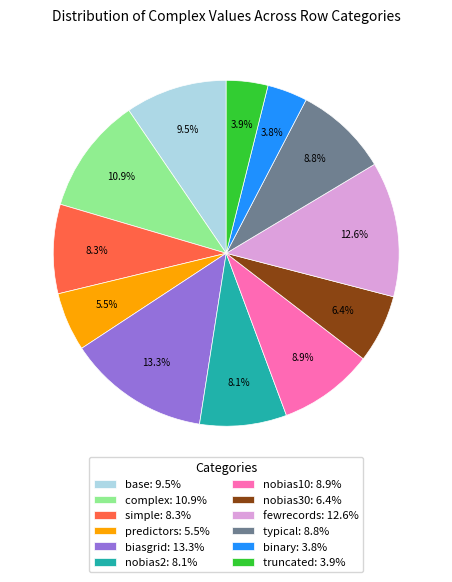

How many segments does this pie chart have?

12